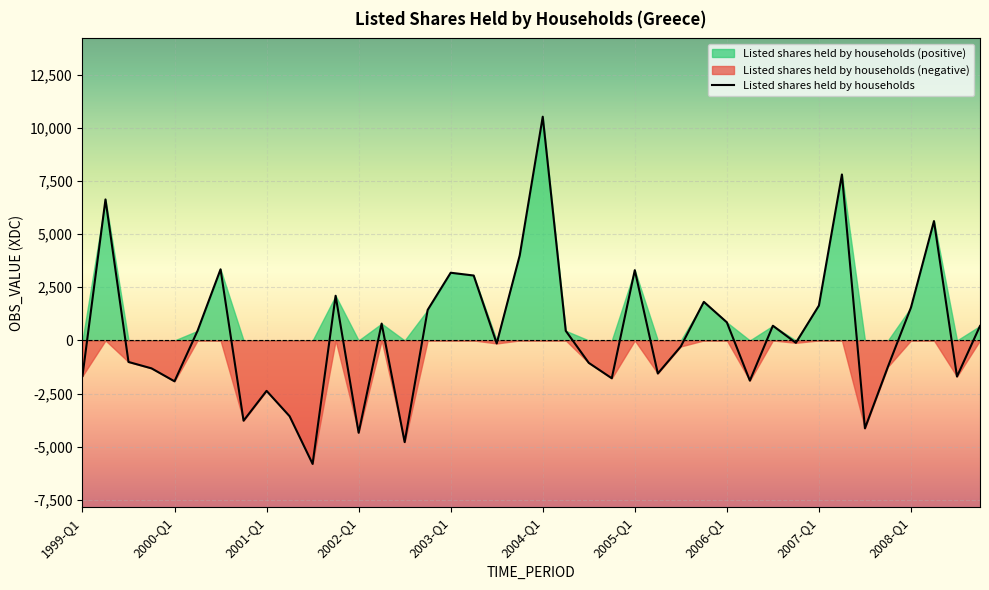

Reading left to right, list all the values displayed in this chart.

-1670.8	6627.9	-1011.8	-1312.3	-1921.1	451.4	3343.2	-3772.7	-2370.3	-3562.1	-5804.7	2099.9	-4340.5	792.6	-4780.4	1435.5	3182.4	3051.4	-142.7	3999.1	10516.6	452.4	-1054.3	-1778.5	3303.5	-1553.6	-282.3	1813.6	851.4	-1889.4	691.5	-112.7	1639.5	7800.8	-4132.0	-1232.1	1547.1	5611.7	-1697.3	680.5